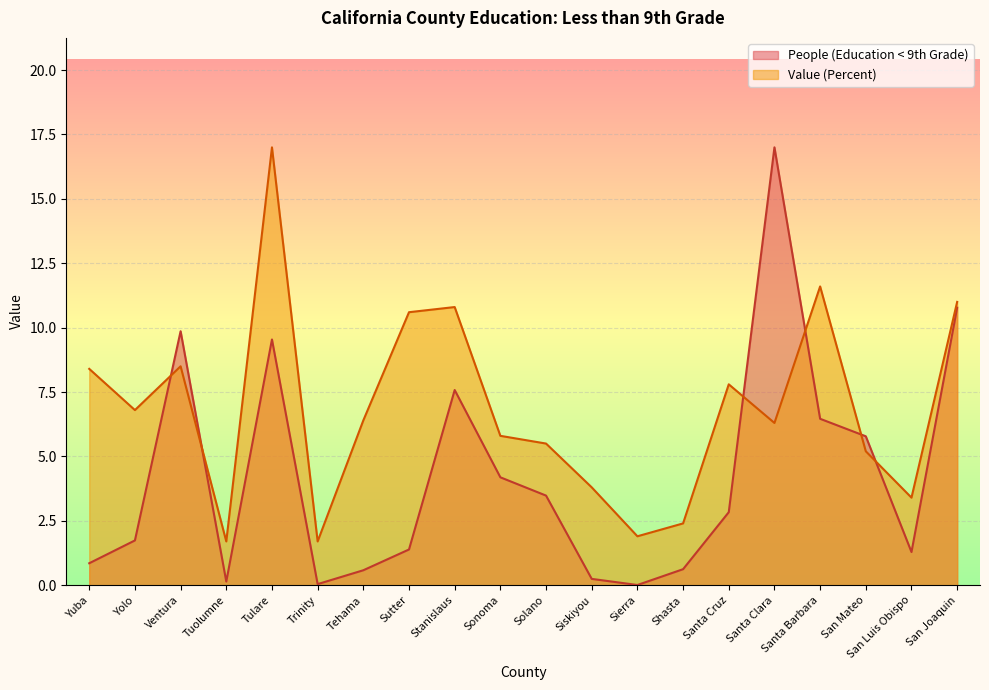

List the labels in order of Value (Percent) value, smallest first.

Tuolumne, Trinity, Sierra, Shasta, San Luis Obispo, Siskiyou, San Mateo, Solano, Sonoma, Santa Clara, Tehama, Yolo, Santa Cruz, Yuba, Ventura, Sutter, Stanislaus, San Joaquin, Santa Barbara, Tulare